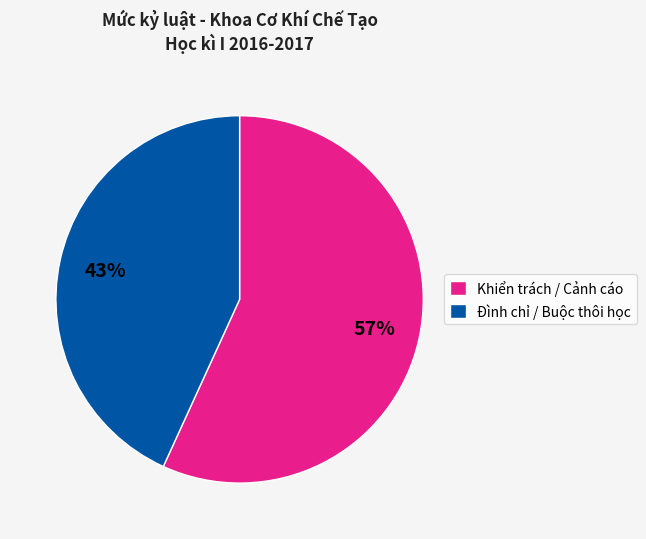

Do Khiển trách / Cảnh cáo and Đình chỉ / Buộc thôi học together represent more than half of the pie?

Yes